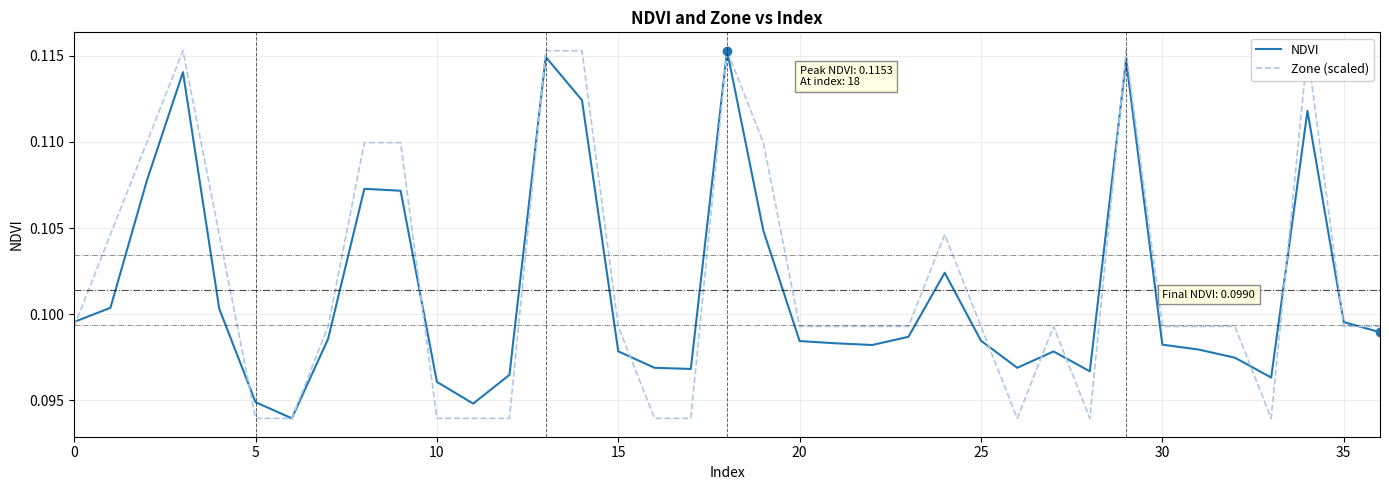

Reading left to right, what are all the values shown in this chart?

NDVI: 0.1	0.1	0.1	0.1	0.1	0.1	0.1	0.1	0.1	0.1	0.1	0.1	0.1	0.1	0.1	0.1	0.1	0.1	0.1	0.1	0.1	0.1	0.1	0.1	0.1	0.1	0.1	0.1	0.1	0.1	0.1	0.1	0.1	0.1	0.1	0.1	0.1
Zone (scaled): 0.1	0.1	0.1	0.1	0.1	0.1	0.1	0.1	0.1	0.1	0.1	0.1	0.1	0.1	0.1	0.1	0.1	0.1	0.1	0.1	0.1	0.1	0.1	0.1	0.1	0.1	0.1	0.1	0.1	0.1	0.1	0.1	0.1	0.1	0.1	0.1	0.1